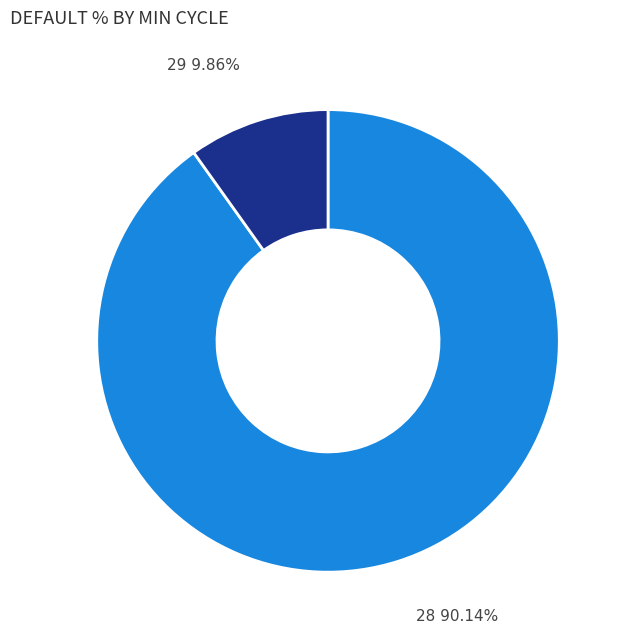

Does any single category account for the majority?

Yes